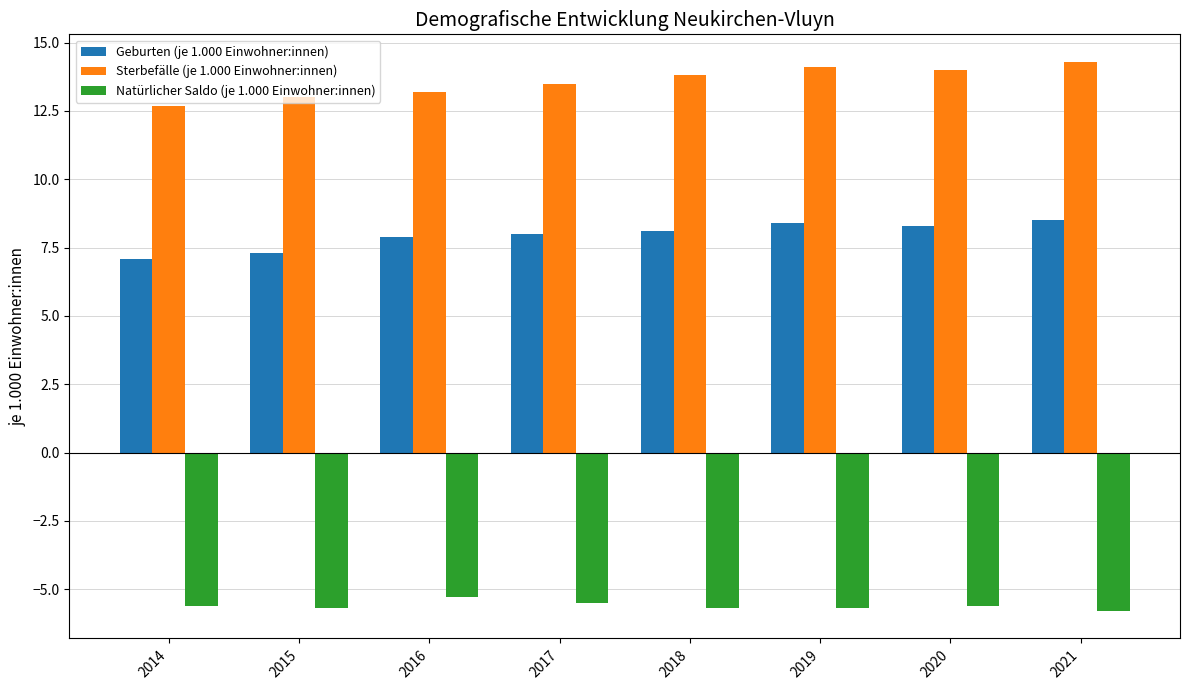

At how many categories does at least one series exceed 0?

8